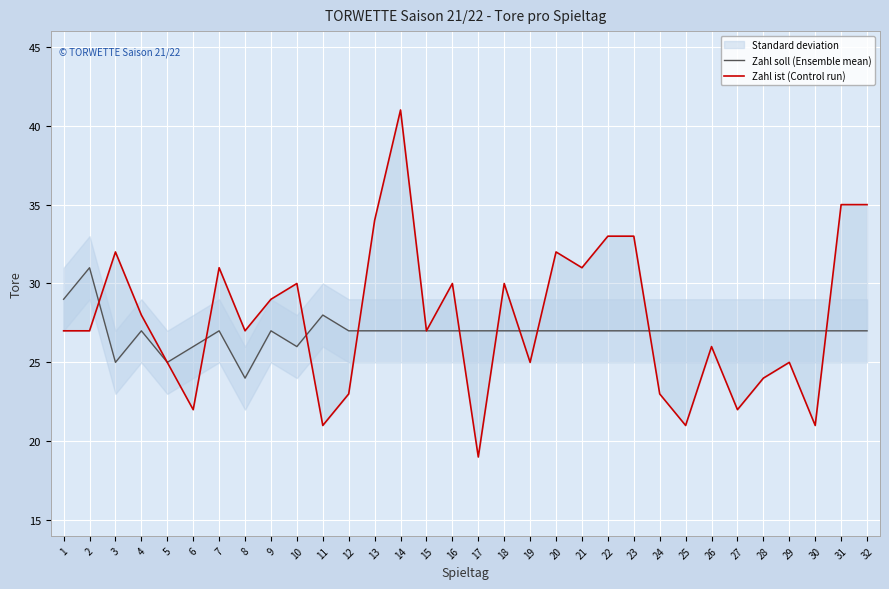

True or false: Zahl ist (Control run) has a value of 23 at 24.

True